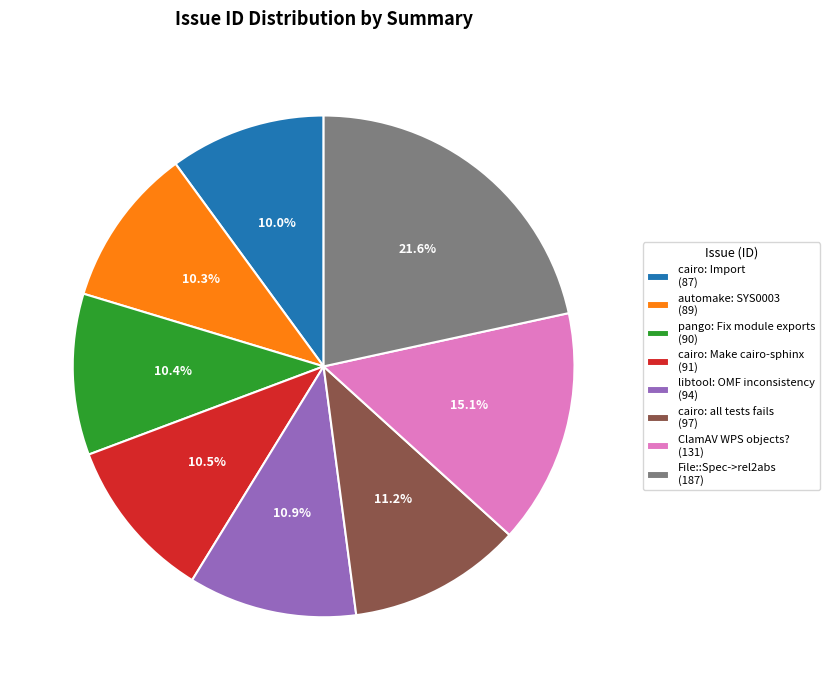

Is there a majority slice in this chart?

No